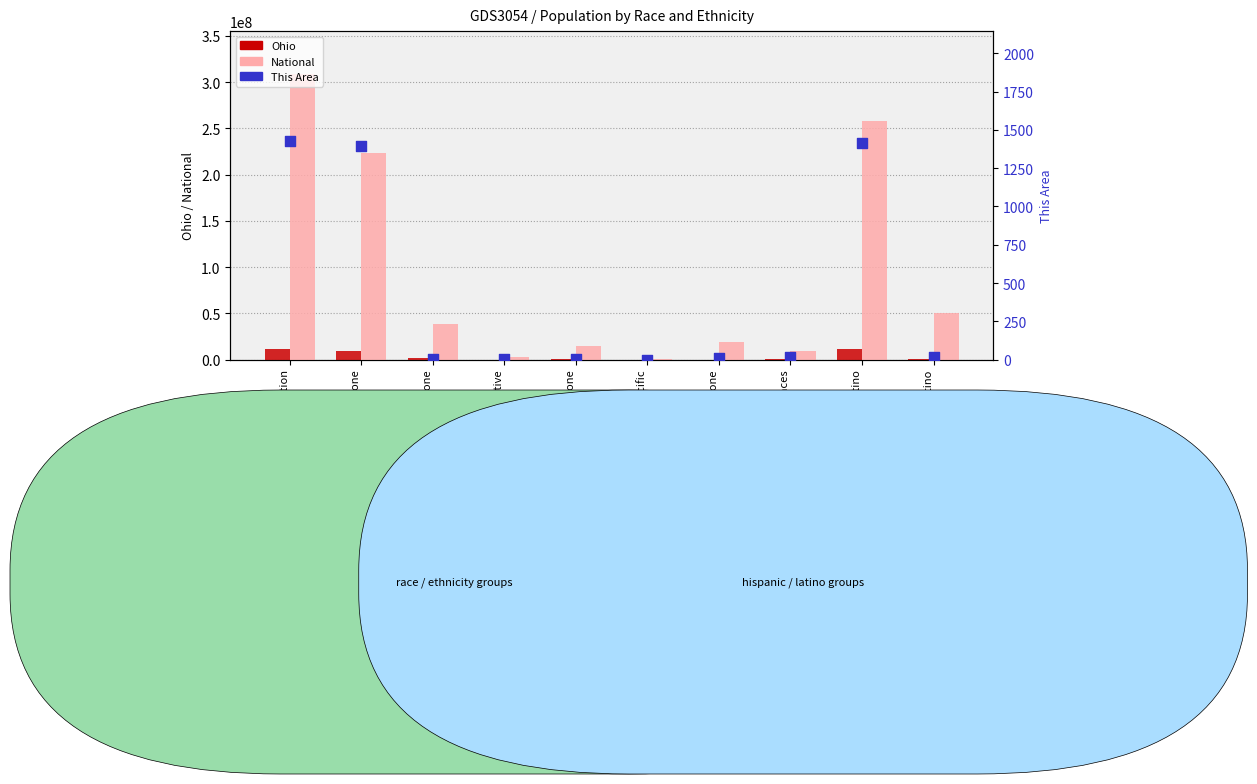

What are all the series names shown in the legend?

Ohio, National, This Area